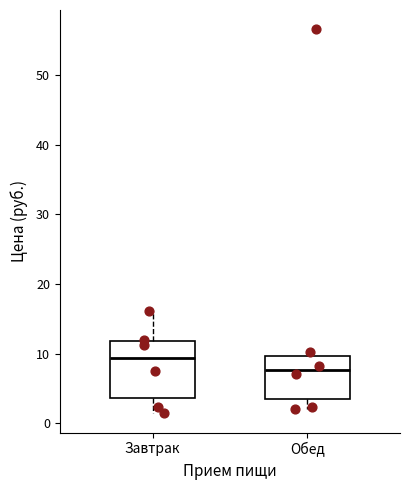

Where is the lower edge of the box for Обед on the y-axis? The values are not printed on the chart, so give them approximately, as read against the axis.

4